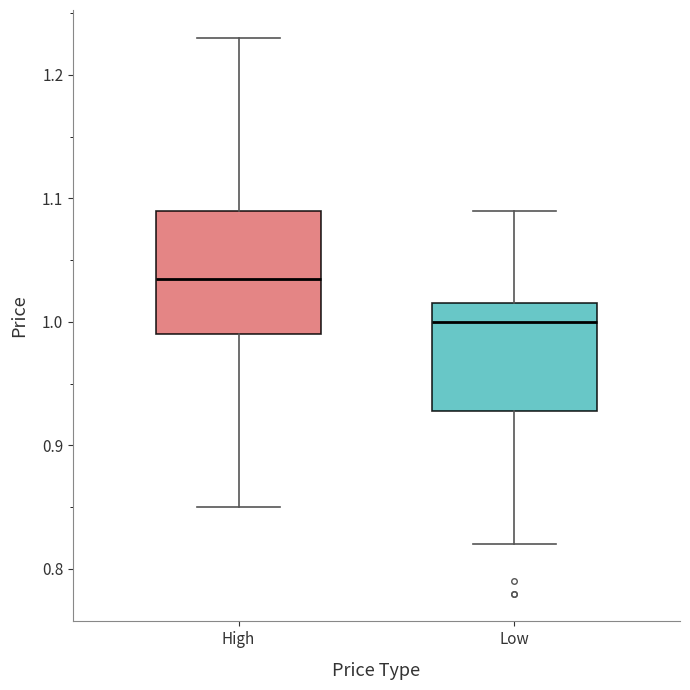

Reading left to right, transcribe this box plot: for each box, give where its median line is, the range the box spans, and where its two whiskers end, as read against the y-axis. The values are not printed on the chart, so give them approximately, as read against the axis.

High: median 1.04, box 0.99 to 1.09, whiskers 0.85 to 1.23
Low: median 1.00, box 0.93 to 1.02, whiskers 0.82 to 1.09